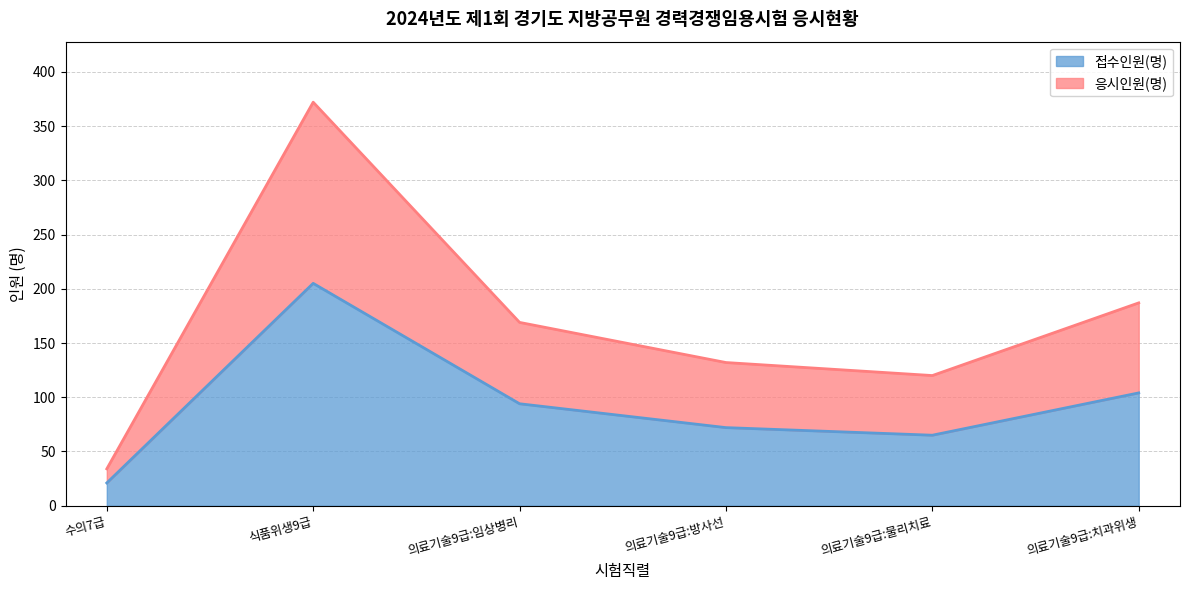

What is the smallest value displayed?

21